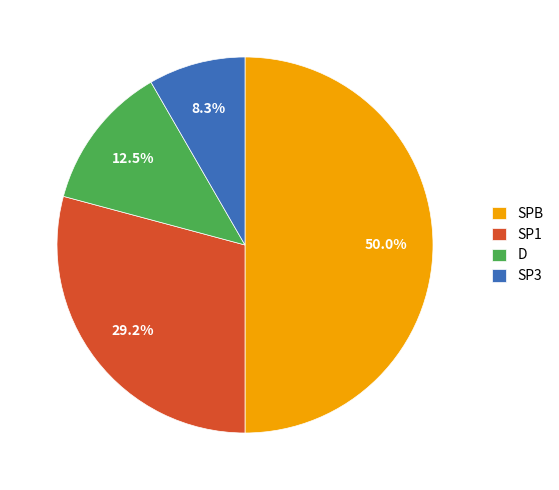

Combined, do SP1 and SPB account for over 50%?

Yes